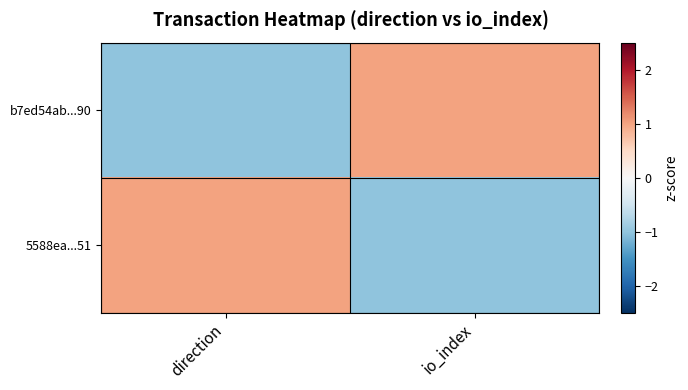

At which category does the chart reach its minimum across all series?

direction